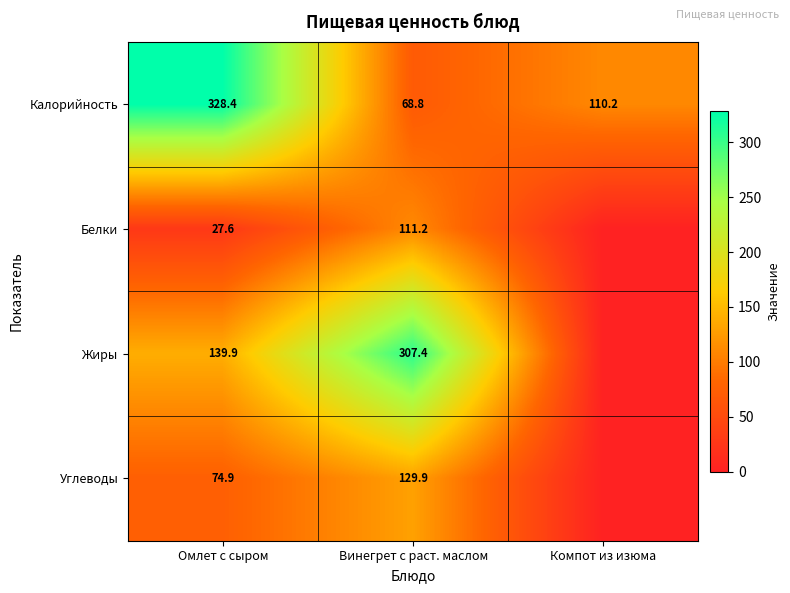

At Омлет с сыром, list the series in order from largest to smallest.

Калорийность, Жиры, Углеводы, Белки